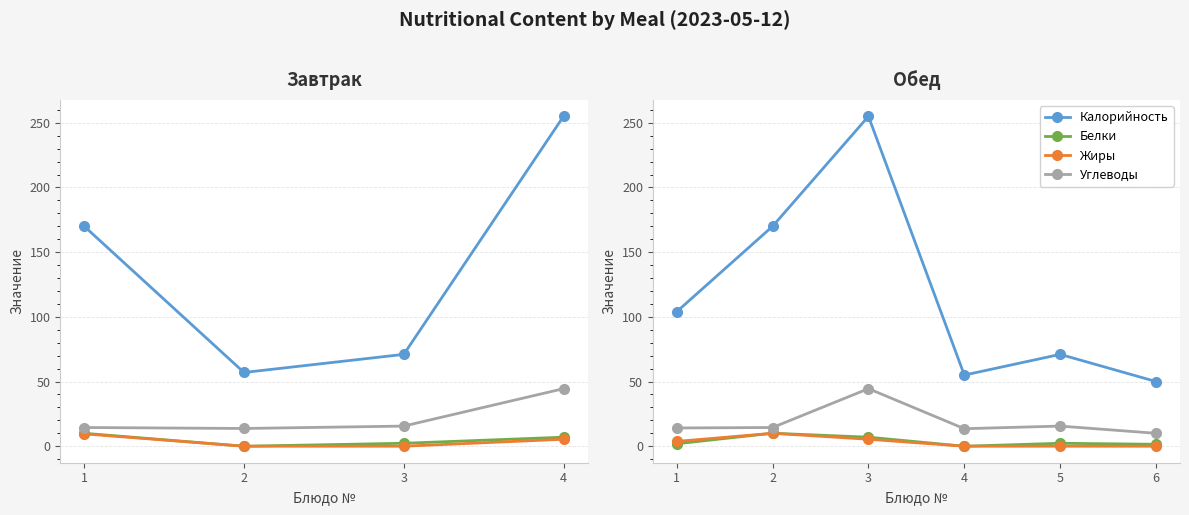

What is the greatest value displayed?

255.0